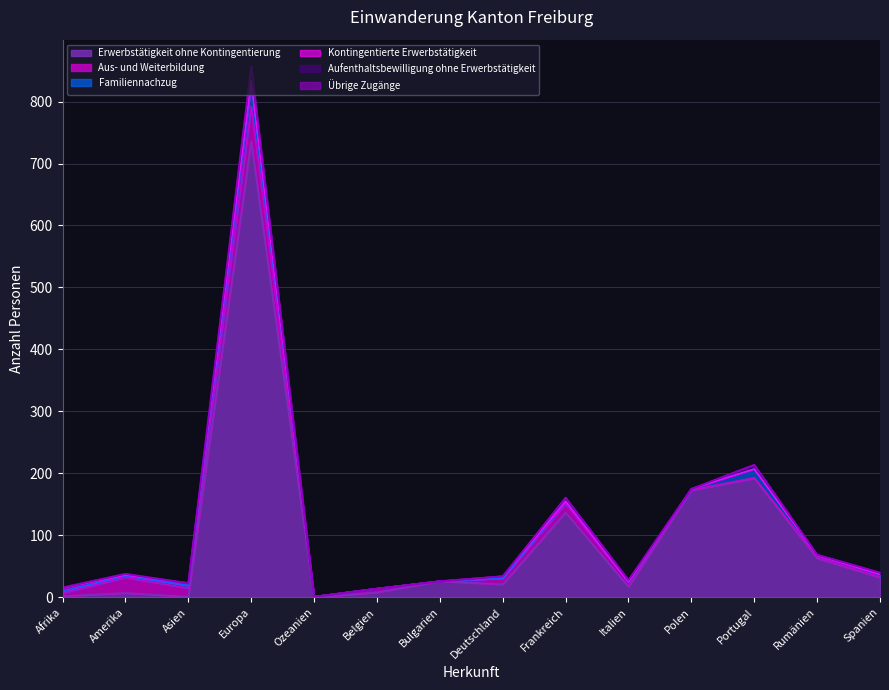

At which label is Familiennachzug closest to 18?

Portugal